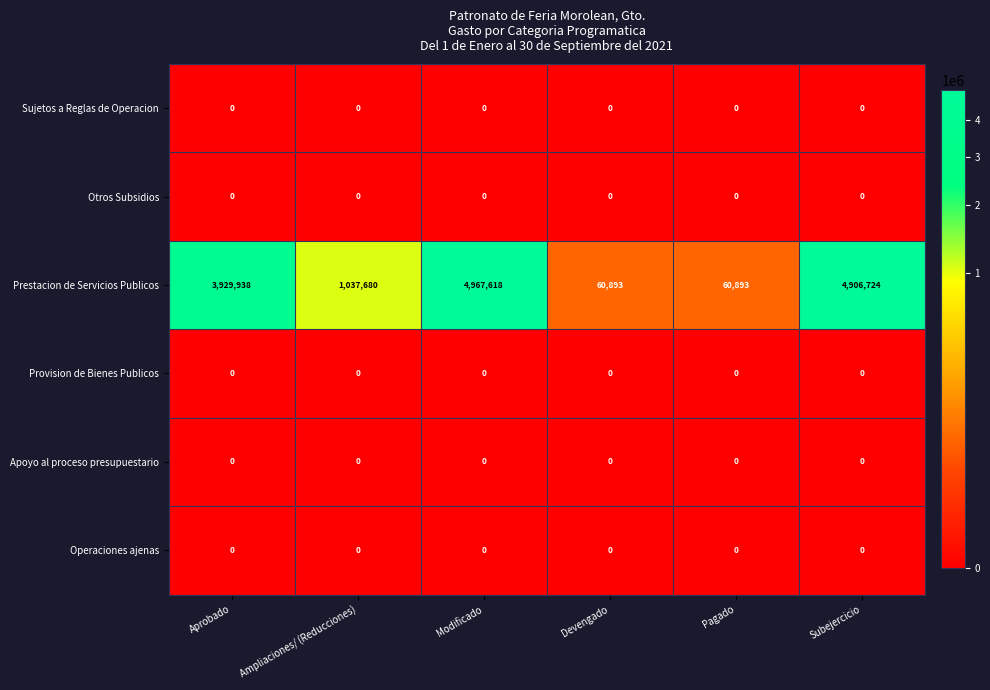

Which series has the largest range (max minus min)?

Prestacion de Servicios Publicos